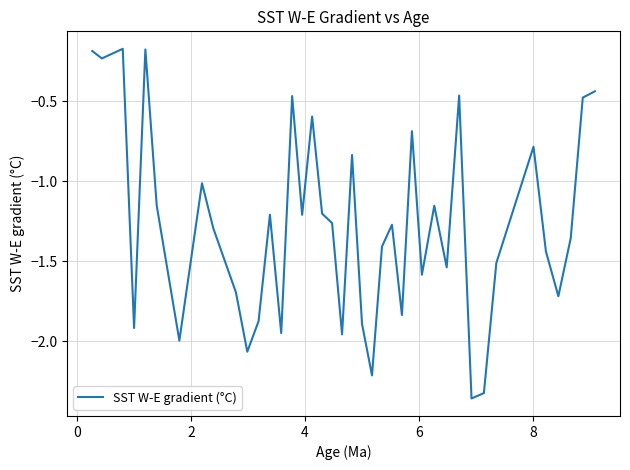

What is the difference between the maximum and minimum values?

2.2